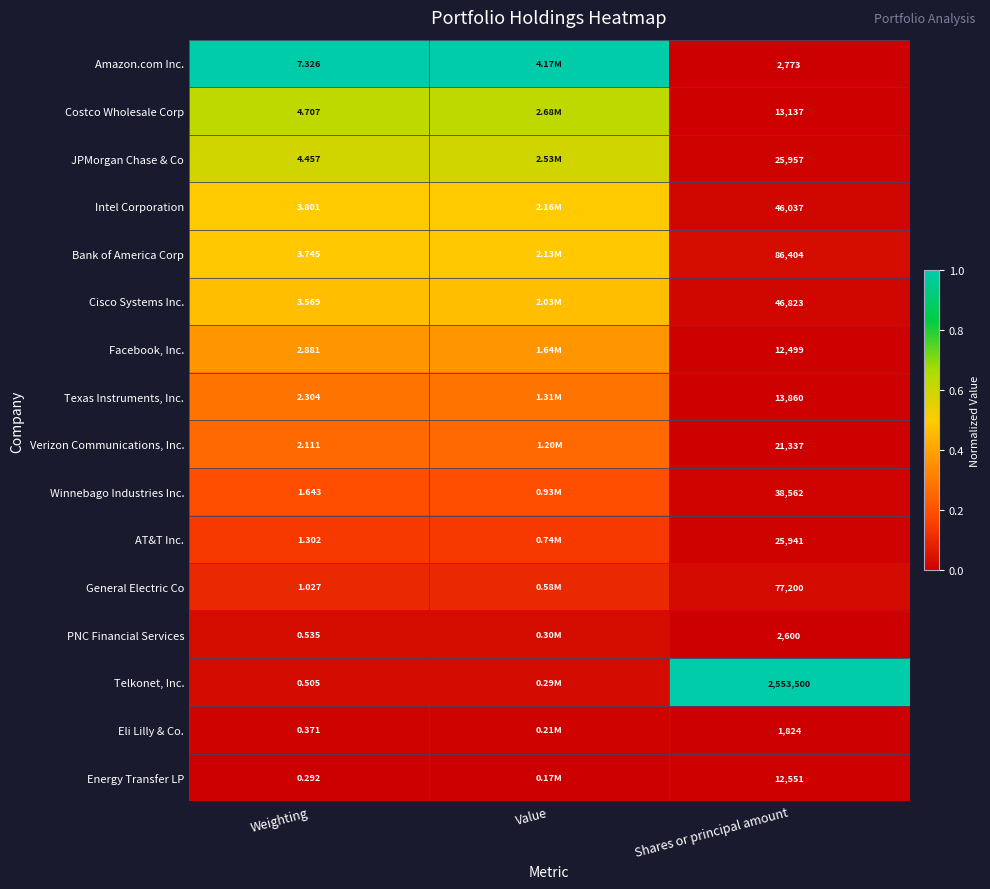

Is the value of AT&T Inc. at Weighting greater than the value of Costco Wholesale Corp at Weighting?

No